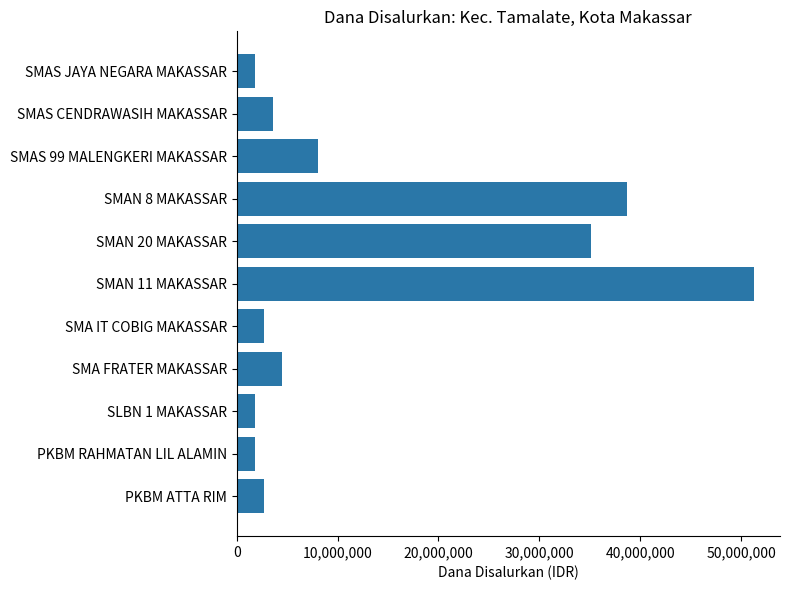

Count the number of data series in this chart.

1